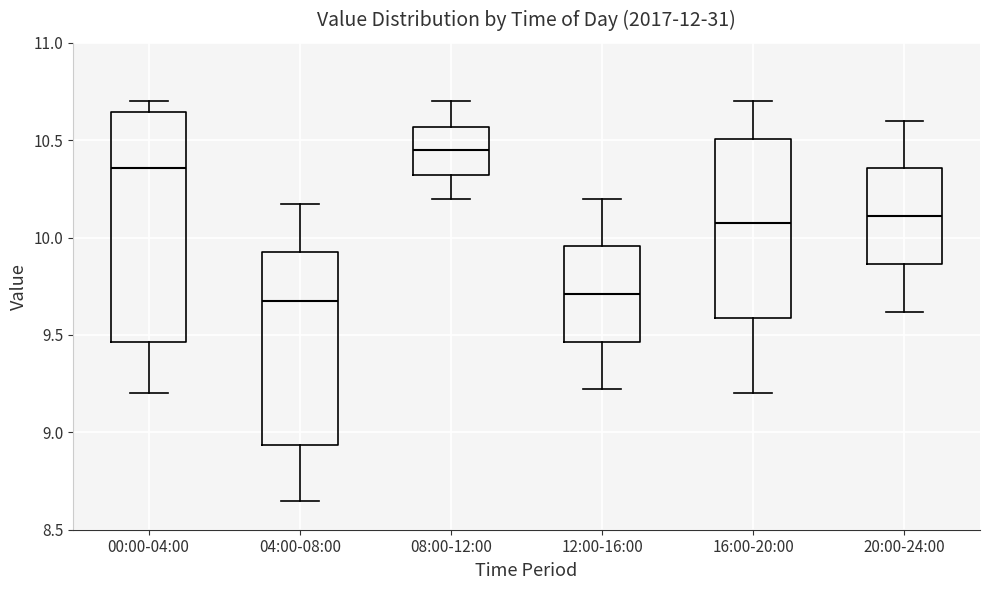

Which box has the highest median line?

08:00-12:00